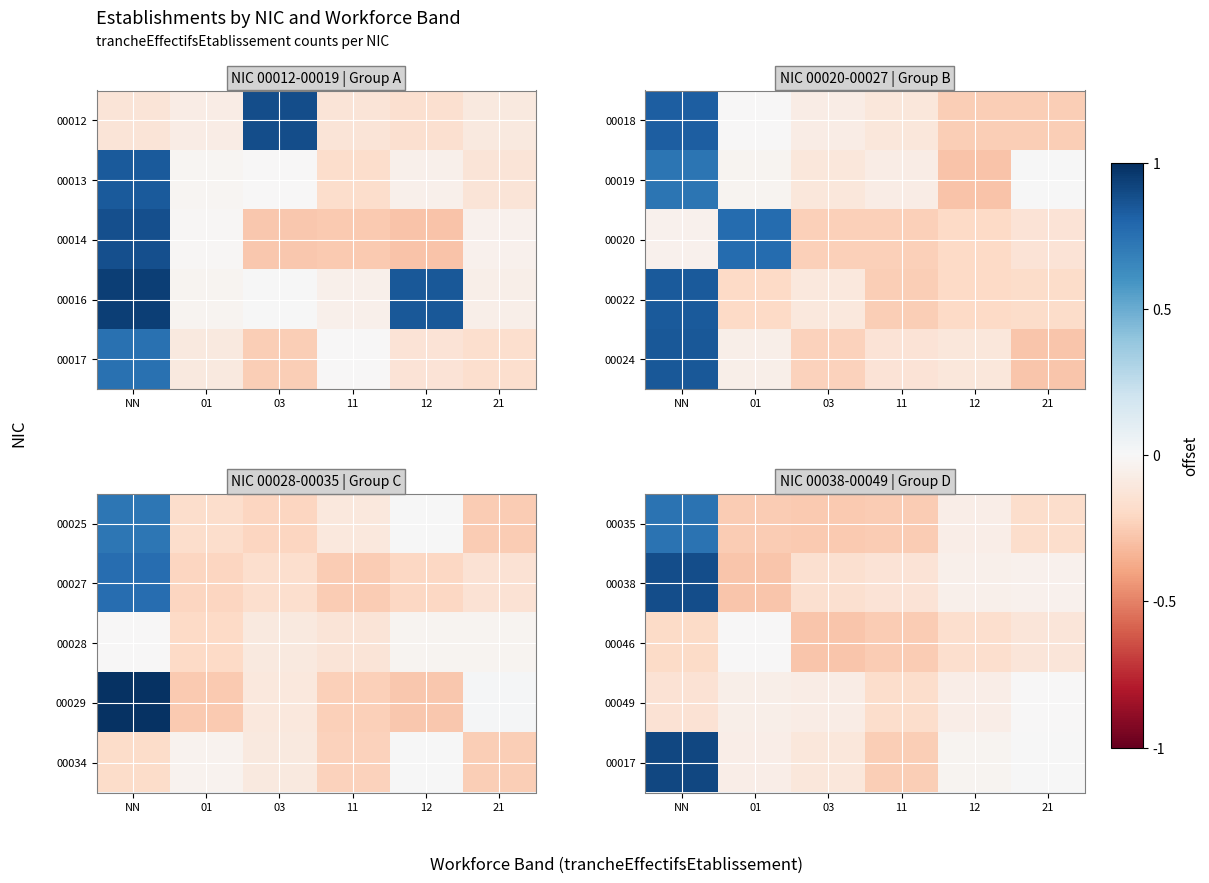

Read the row_0 value at 21.

-0.2